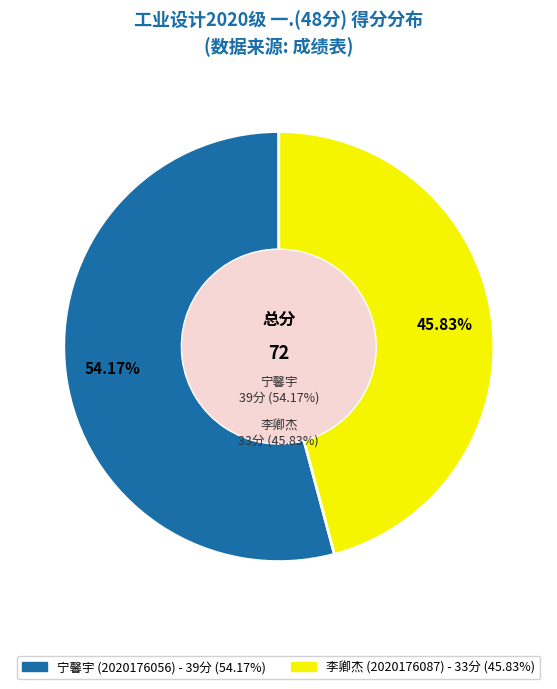

What percentage is NOT represented by 2020176056?

45.8%